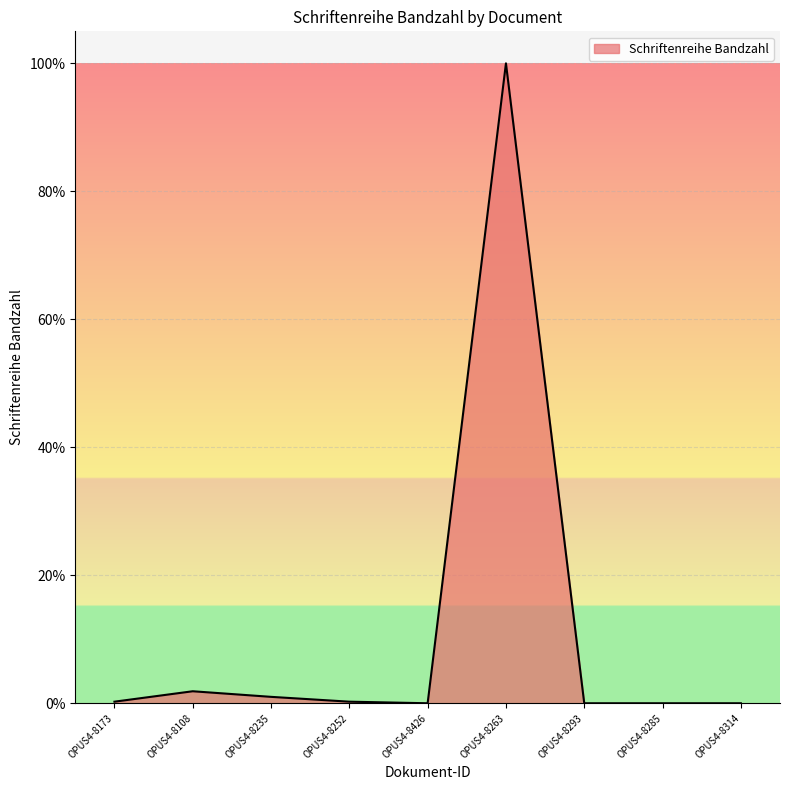

Is it true that the value at OPUS4-8285 is 0.0?

True